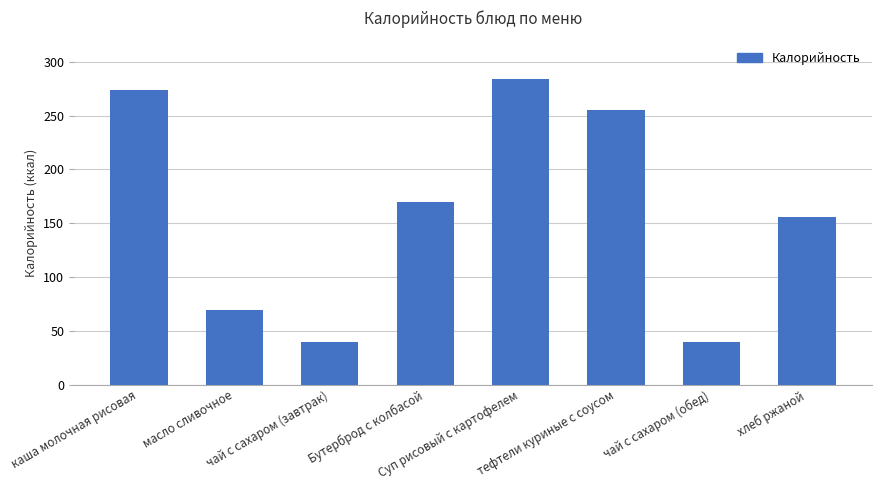

How many data points does each series have?

8